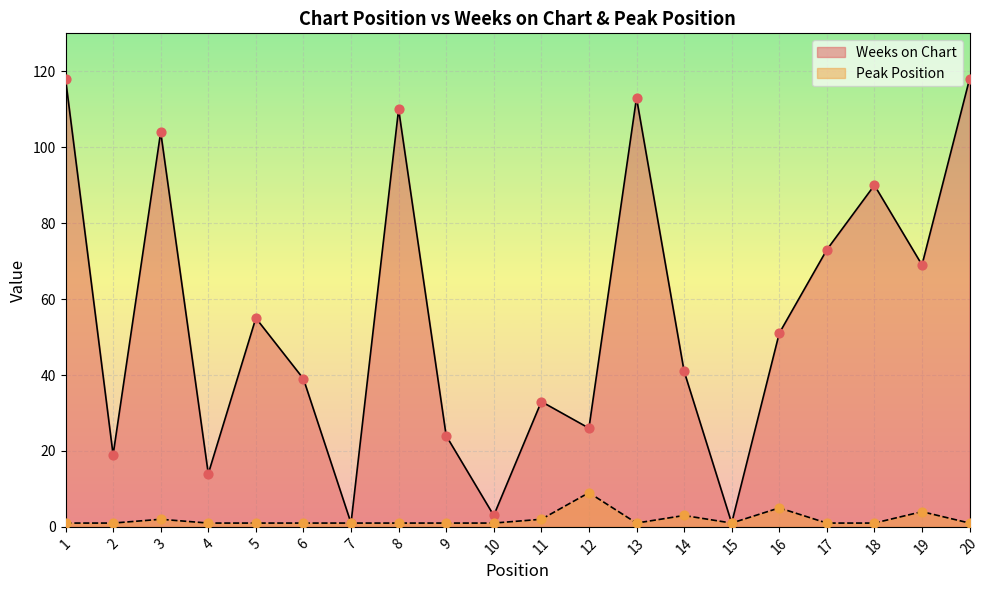

Which series has the largest total across all categories?

Weeks on Chart